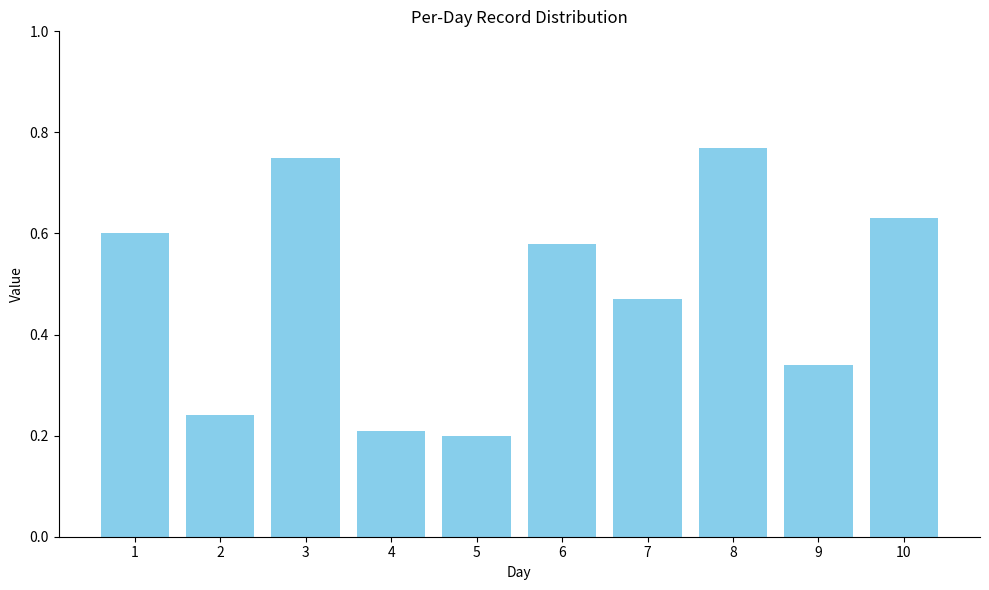

Count the number of data series in this chart.

1